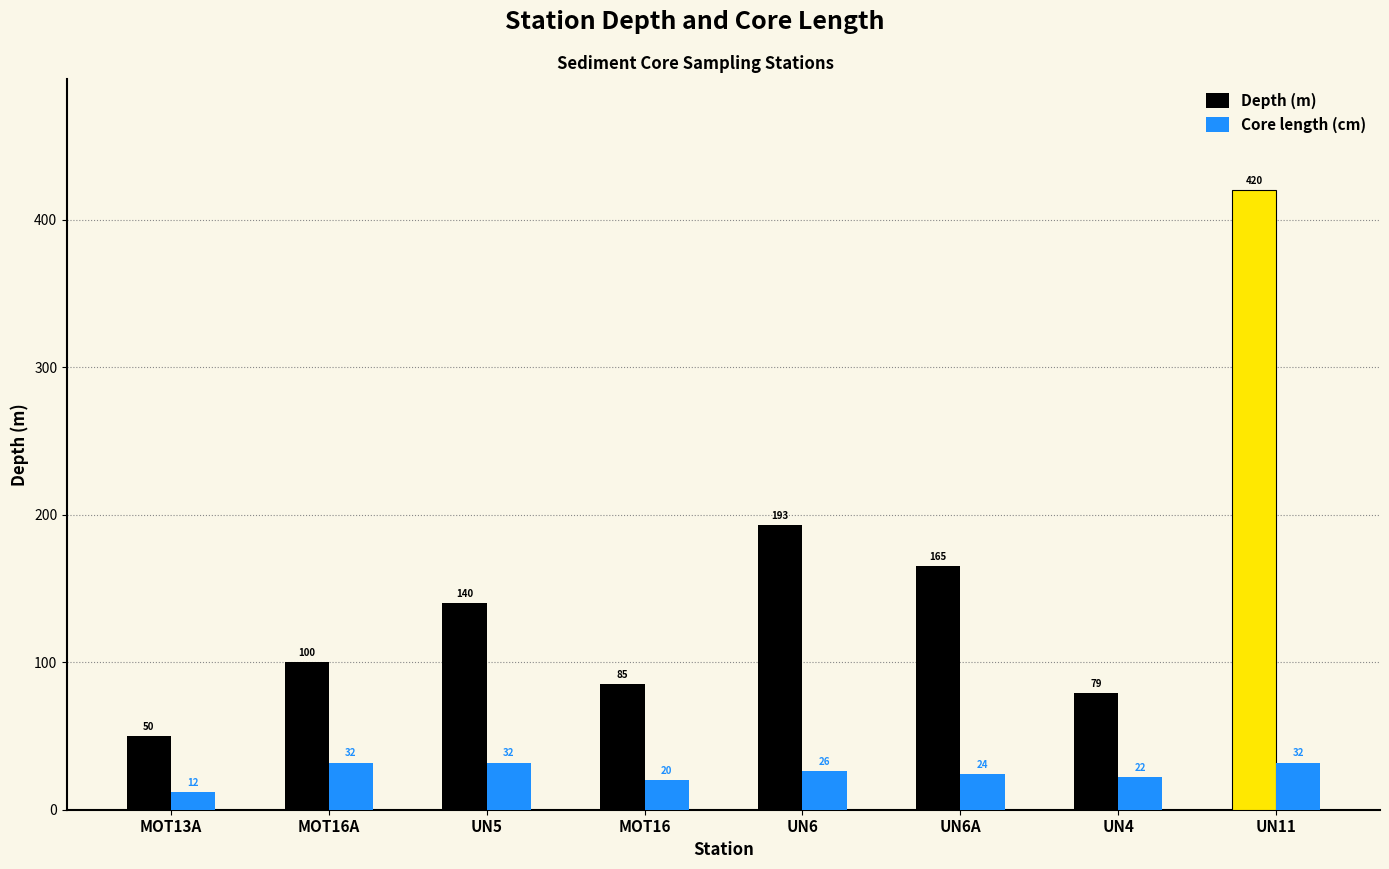

List the series in order of their peak value, lowest first.

Core length (cm), Depth (m)